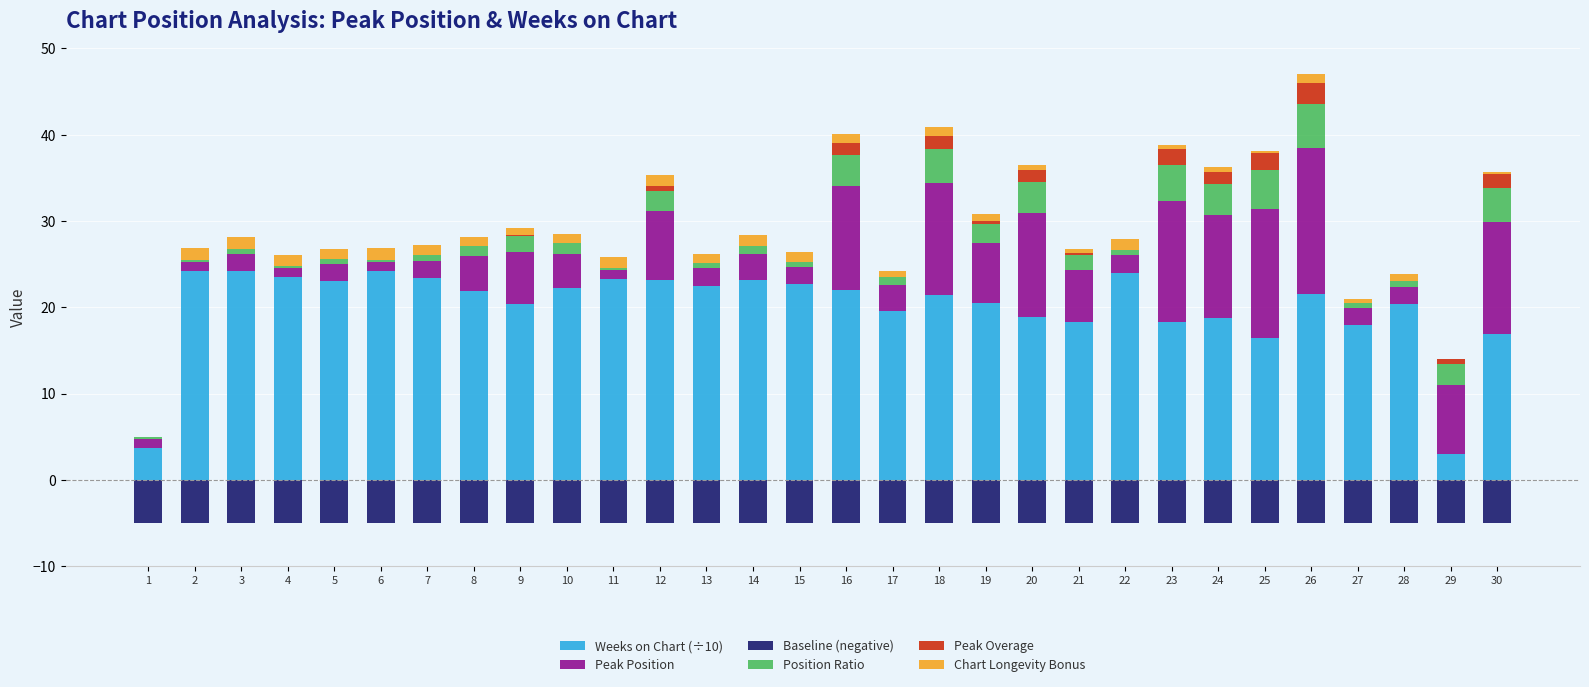

Reading left to right, transcribe all the data shown in this chart.

Weeks on Chart (÷10): 3.7	24.2	24.2	23.5	23.0	24.2	23.4	21.9	20.4	22.2	23.3	23.1	22.5	23.2	22.7	22.0	19.6	21.4	20.5	18.9	18.3	24.0	18.3	18.7	16.4	21.5	17.9	20.4	3.0	16.9
Peak Position: 1.0	1.0	2.0	1.0	2.0	1.0	2.0	4.0	6.0	4.0	1.0	8.0	2.0	3.0	2.0	12.0	3.0	13.0	7.0	12.0	6.0	2.0	14.0	12.0	15.0	17.0	2.0	2.0	8.0	13.0
Baseline (negative): -5.0	-5.0	-5.0	-5.0	-5.0	-5.0	-5.0	-5.0	-5.0	-5.0	-5.0	-5.0	-5.0	-5.0	-5.0	-5.0	-5.0	-5.0	-5.0	-5.0	-5.0	-5.0	-5.0	-5.0	-5.0	-5.0	-5.0	-5.0	-5.0	-5.0
Position Ratio: 0.3	0.3	0.6	0.3	0.6	0.3	0.6	1.2	1.8	1.2	0.3	2.4	0.6	0.9	0.6	3.6	0.9	3.9	2.1	3.6	1.8	0.6	4.2	3.6	4.5	5.1	0.6	0.6	2.4	3.9
Peak Overage: 0.0	0.0	0.0	0.0	0.0	0.0	0.0	0.0	0.2	0.0	0.0	0.6	0.0	0.0	0.0	1.4	0.0	1.6	0.4	1.4	0.2	0.0	1.8	1.4	2.0	2.4	0.0	0.0	0.6	1.6
Chart Longevity Bonus: 0.0	1.4	1.4	1.3	1.2	1.4	1.3	1.0	0.8	1.1	1.2	1.2	1.1	1.2	1.2	1.0	0.7	1.0	0.8	0.6	0.5	1.3	0.5	0.6	0.2	1.0	0.4	0.8	0.0	0.3